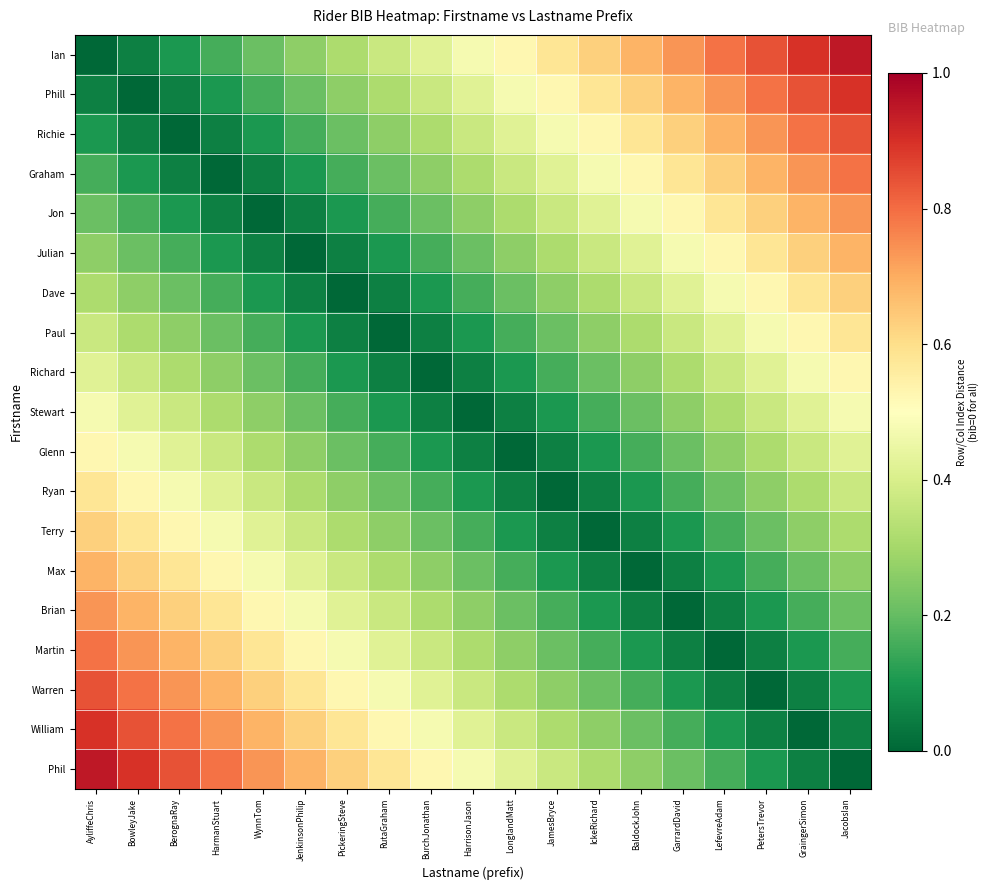

Which has a higher value, HarrisonJason or JenkinsonPhilip?

HarrisonJason